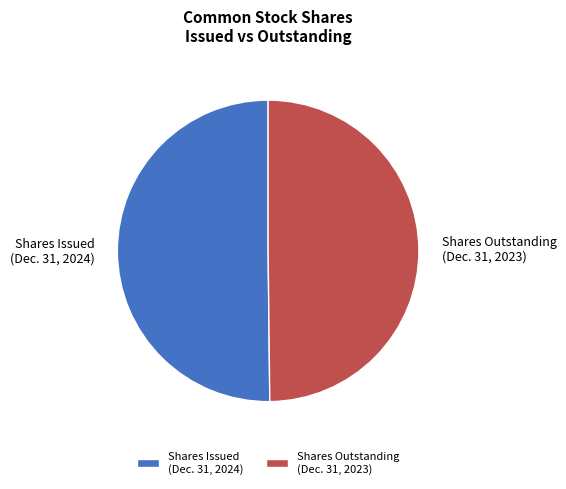

True or false: Shares Issued (Dec. 31, 2024) accounts for 44% of the total.

False